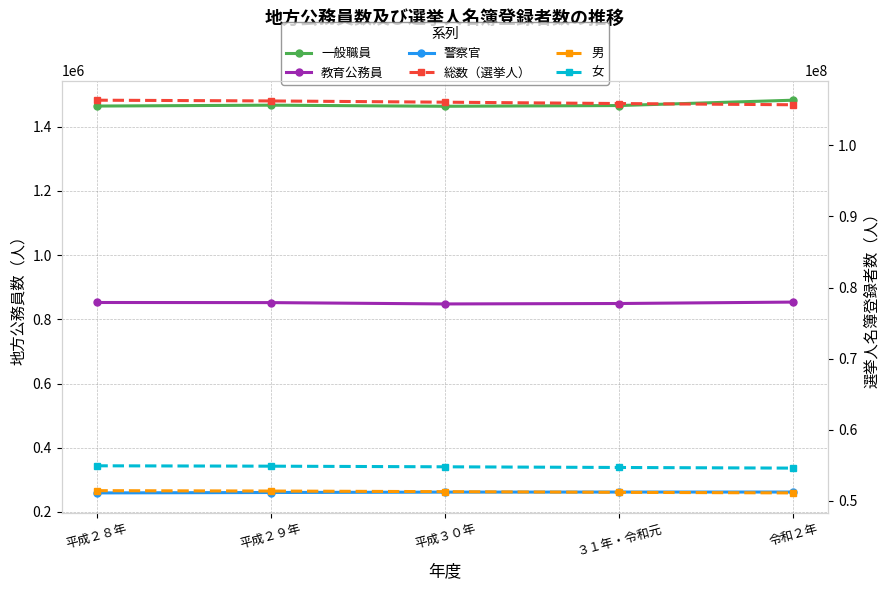

At which label is 女 closest to 54764919?

平成３０年